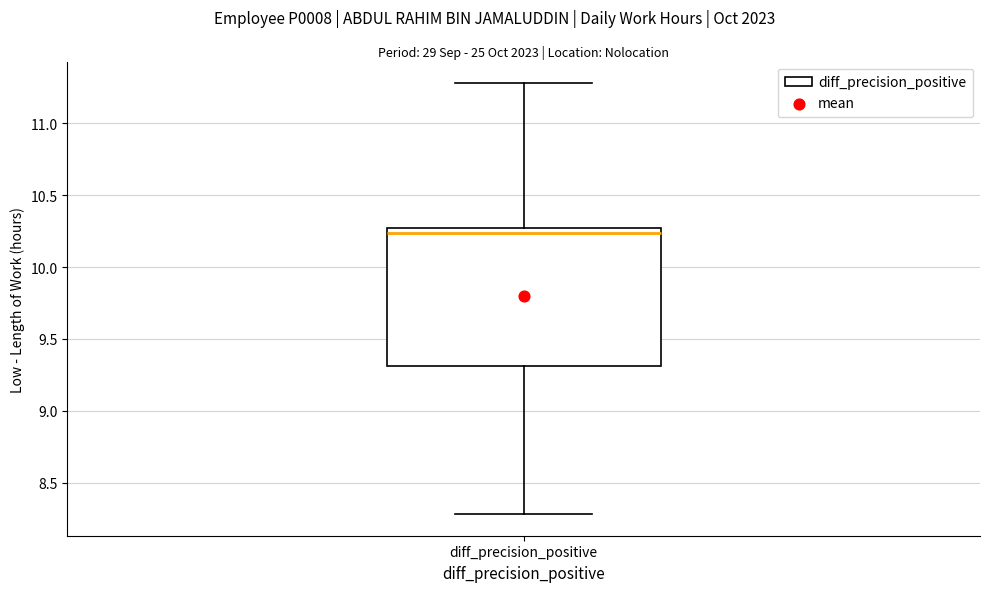

Read this box plot against the y-axis: the position of the median line, the range covered by the box, and the ends of both whiskers. The values are not printed on the chart, so give them approximately, as read against the axis.

median 10.25 (just below the box's upper edge), box 9.30 to 10.25, whiskers 8.30 to 11.30